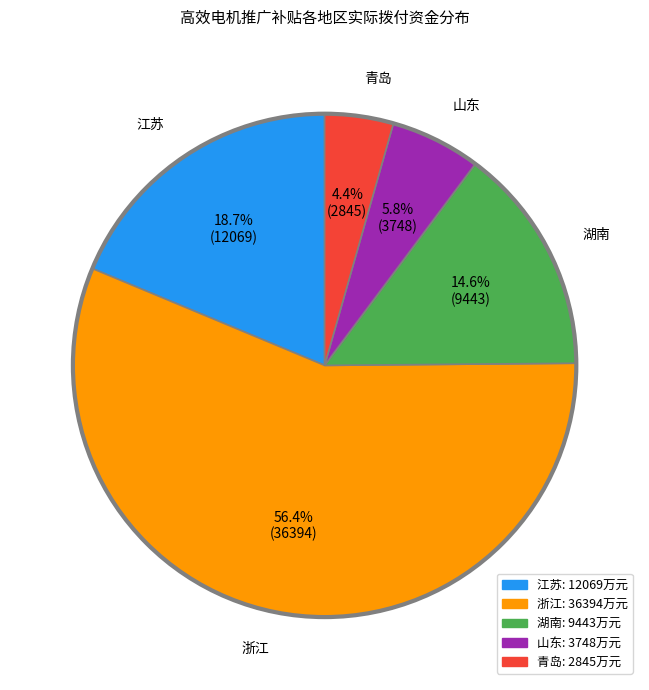

To the nearest percent, what is the difference between the largest and smallest slice percentages?

52%